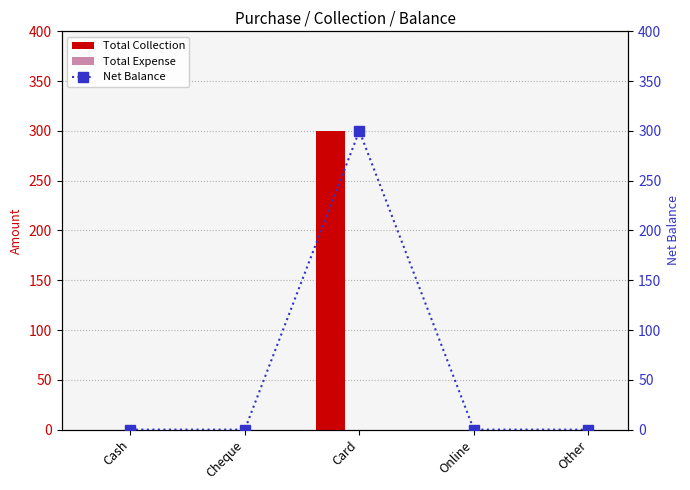

Reading left to right, what are all the values shown in this chart?

Total Collection: Cash=0	Cheque=0	Card=300	Online=0	Other=0
Total Expense: Cash=0	Cheque=0	Card=0	Online=0	Other=0
Net Balance: Cash=0	Cheque=0	Card=300	Online=0	Other=0